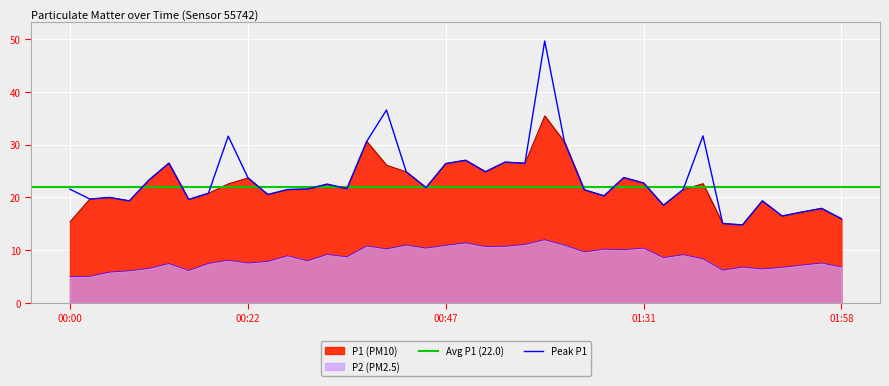

What is the label of the 30th point from the right?

00:25